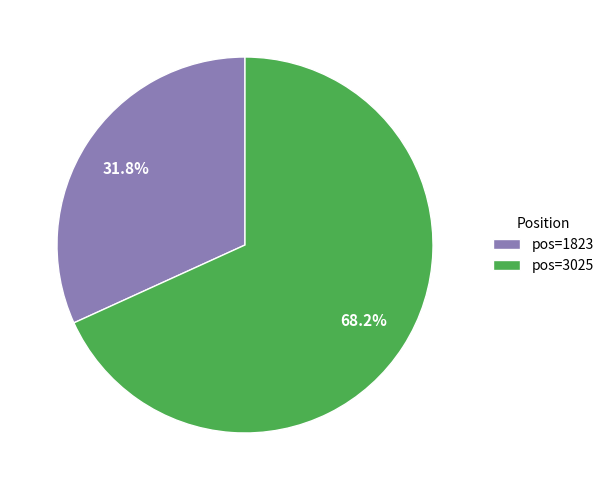

What is the ratio of the value at pos=3025 to the value at pos=1823?

2.1